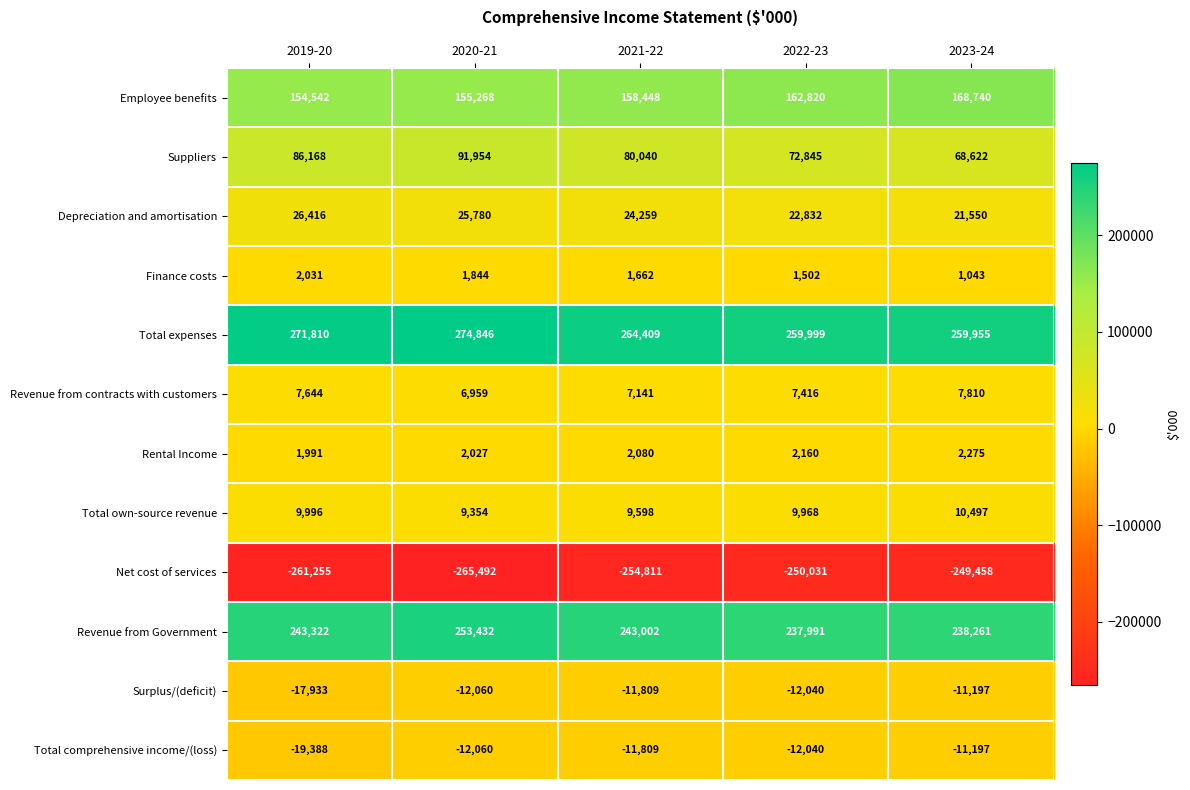

Rank the series at 2019-20 from lowest to highest value.

Net cost of services, Total comprehensive income/(loss), Surplus/(deficit), Rental Income, Finance costs, Revenue from contracts with customers, Total own-source revenue, Depreciation and amortisation, Suppliers, Employee benefits, Revenue from Government, Total expenses